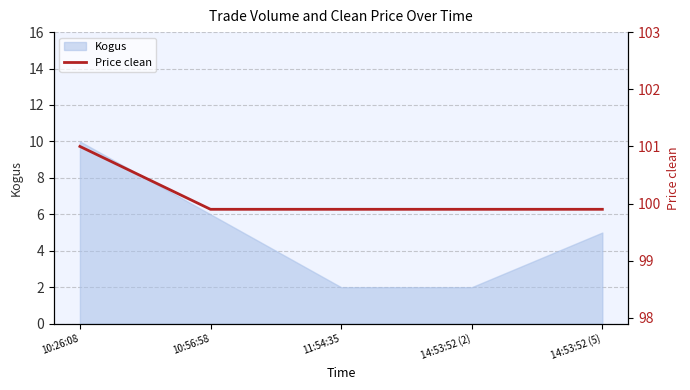

What is the maximum value for Kogus?

10